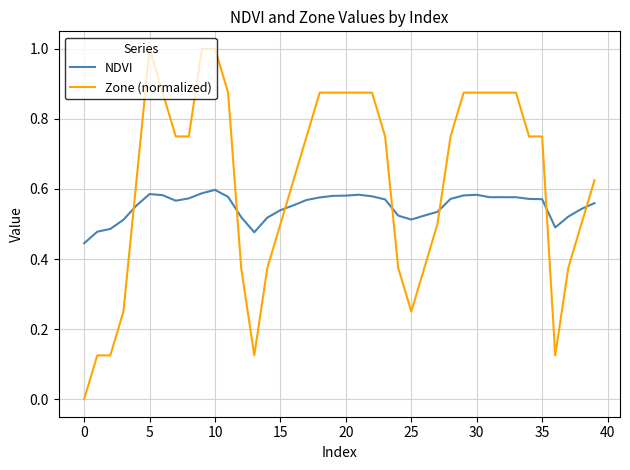

Which series has the widest spread of values?

Zone (normalized)